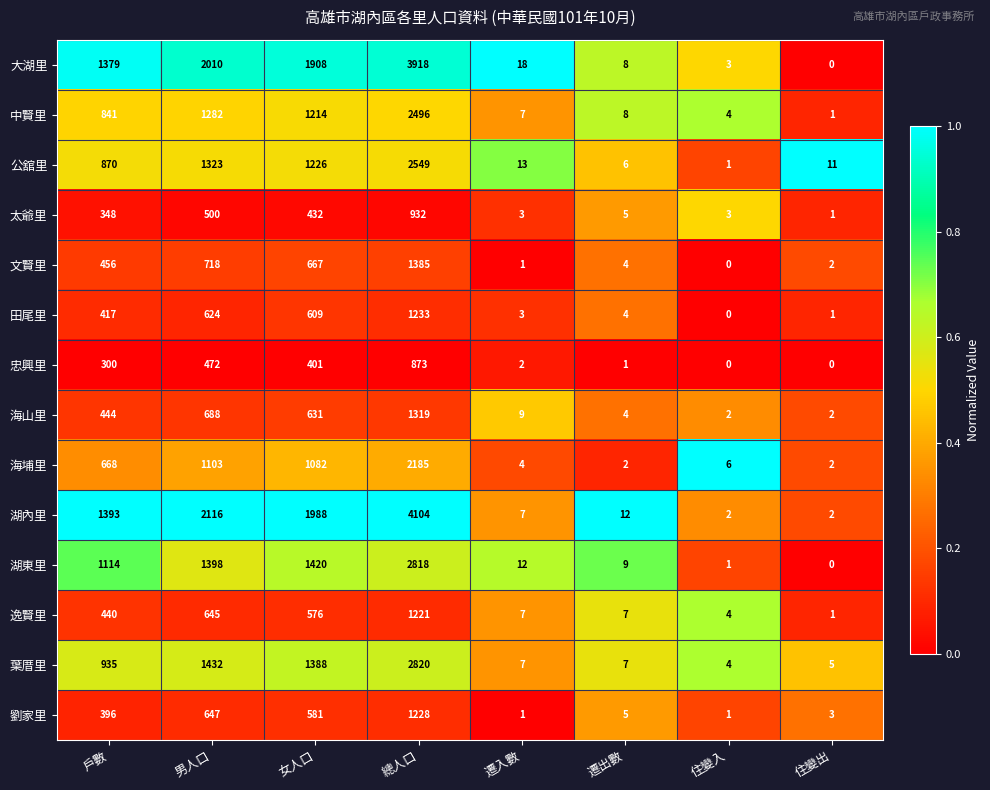

The value of 葉厝里 at 總人口 is 4431. True or false?

False